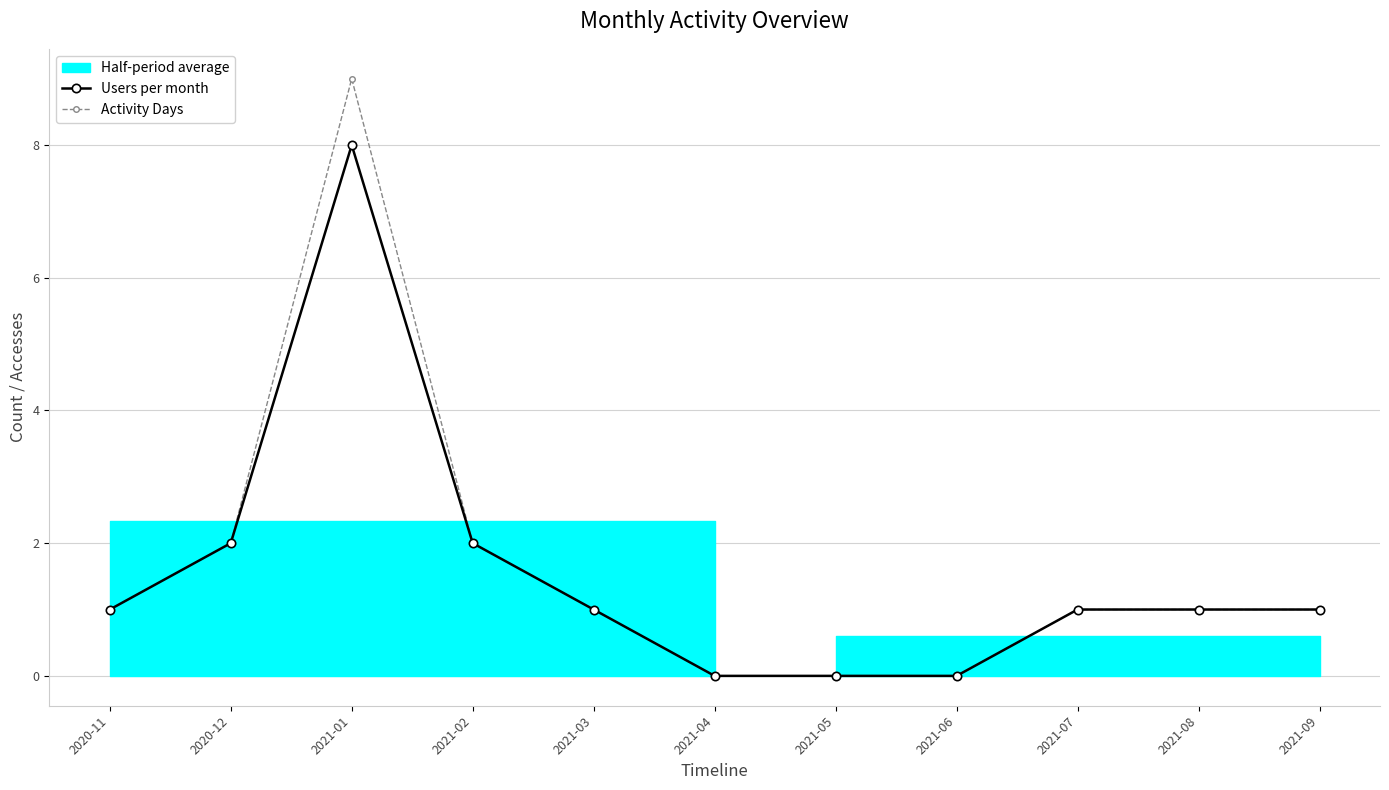

What is the sum of all Users per month values?

17